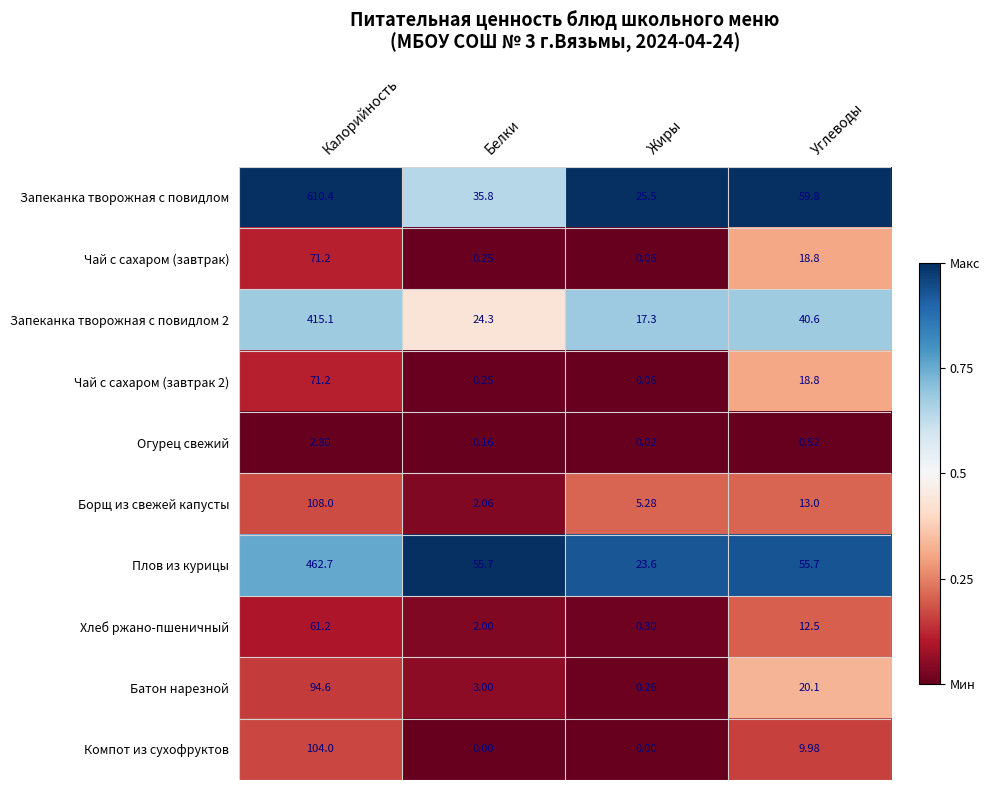

List the labels in order of Чай с сахаром (завтрак) value, smallest first.

Жиры, Белки, Углеводы, Калорийность